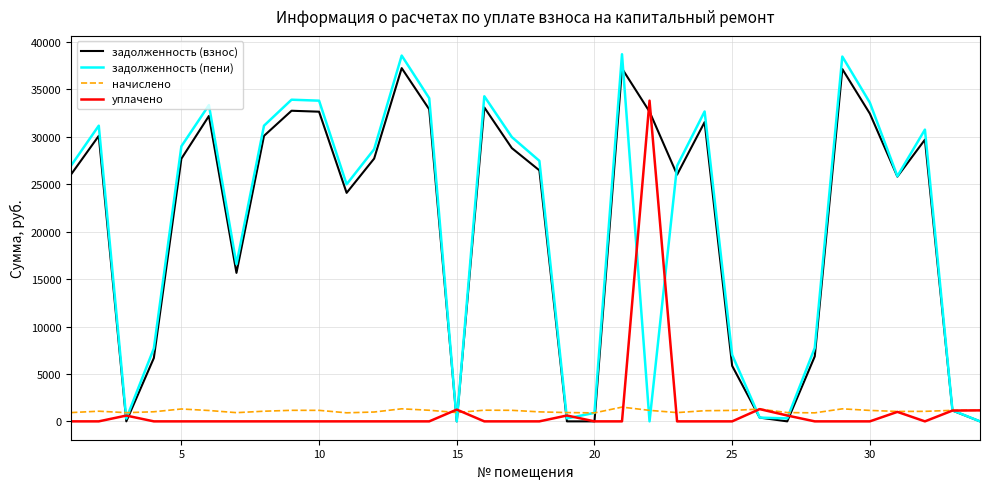

Which series has the largest range (max minus min)?

задолженность (пени)